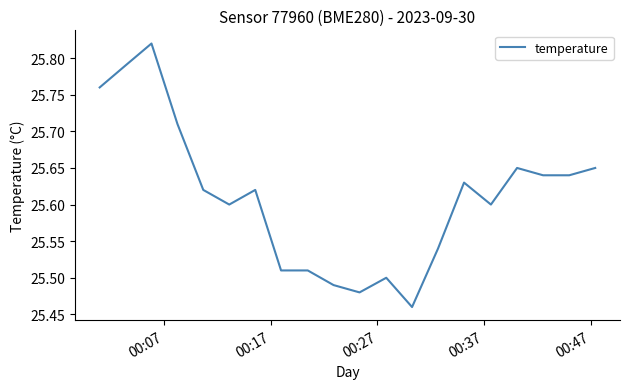

Reading right to left, what are all the values shown in this chart?

25.6	25.6	25.6	25.6	25.6	25.6	25.5	25.5	25.5	25.5	25.5	25.5	25.5	25.6	25.6	25.6	25.7	25.8	25.8	25.8